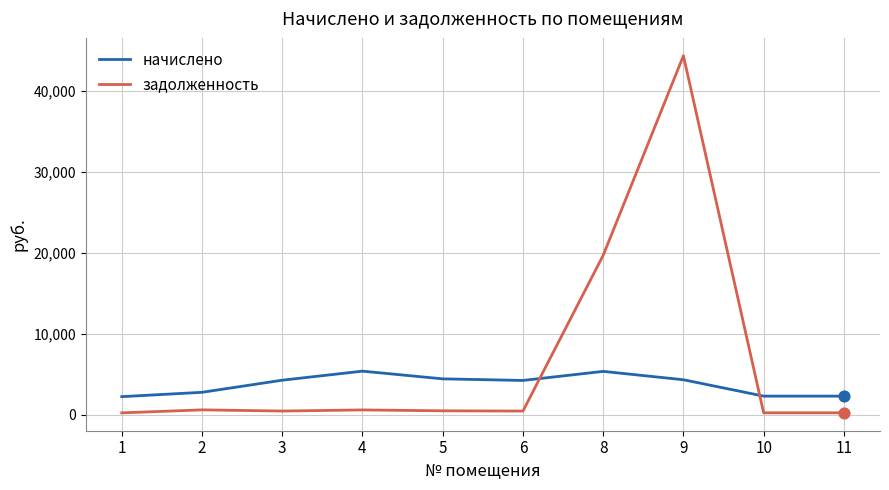

At how many categories does at least one series exceed 14178?

2